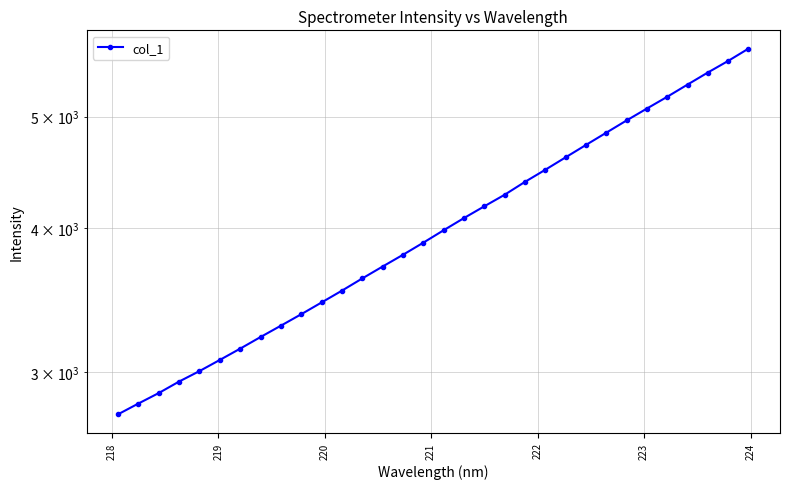

How many values are below 3983?

16